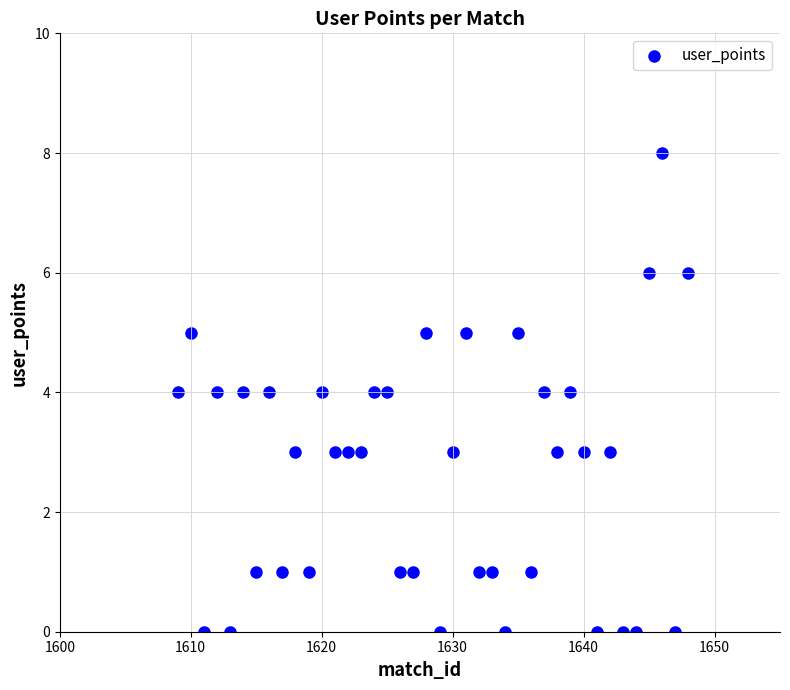

What is the range of Y values (max minus min)?

8